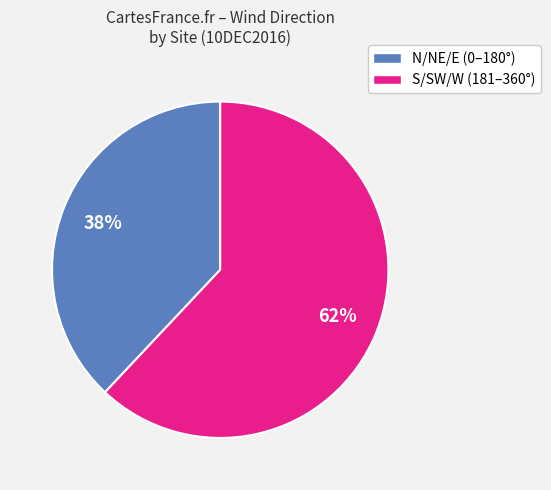

To the nearest percent, what is the difference between the largest and smallest slice percentages?

24%